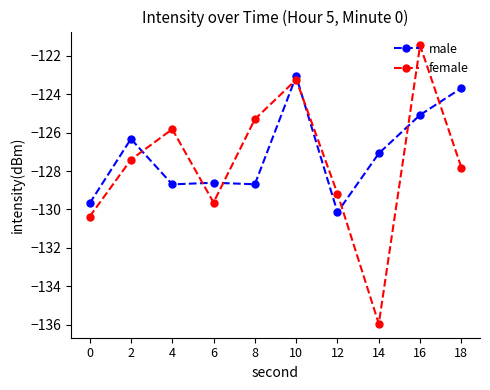

List the series in order of their peak value, highest first.

female, male